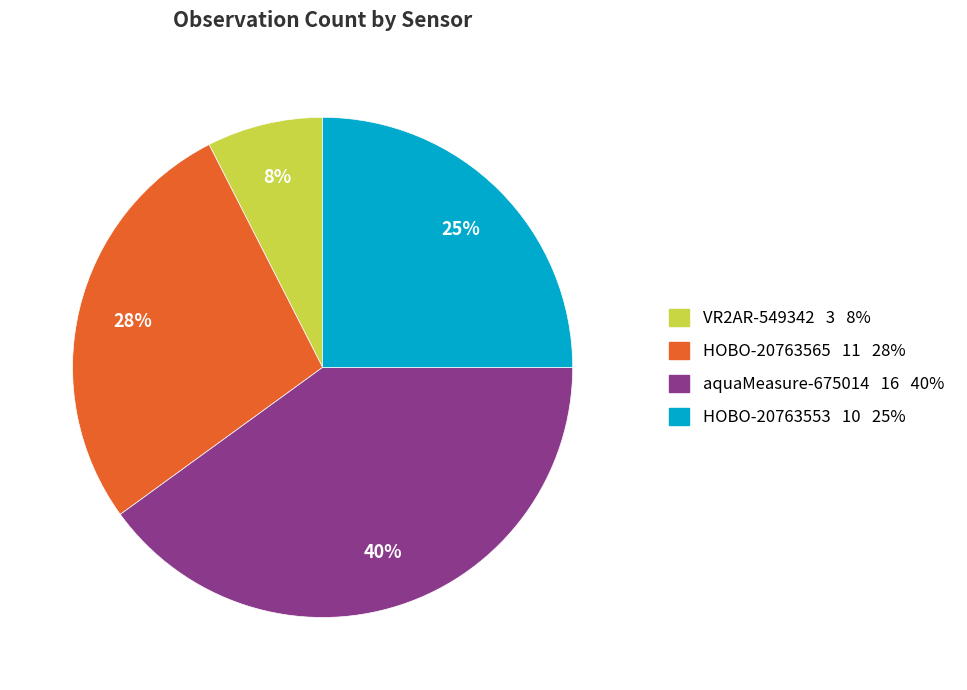

Rank the categories by value from highest to lowest.

aquaMeasure-675014, HOBO-20763565, HOBO-20763553, VR2AR-549342